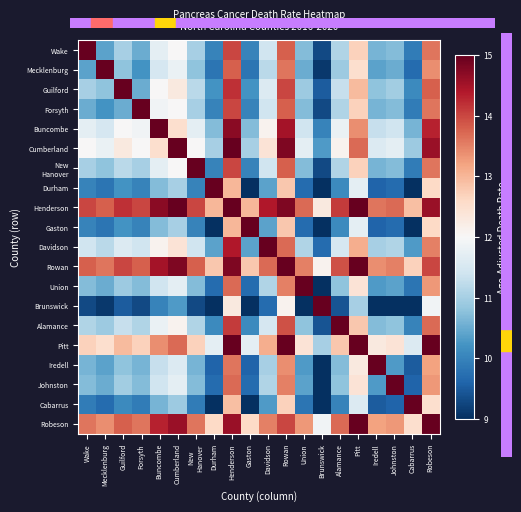

At how many categories does at least one series exceed 13?

20